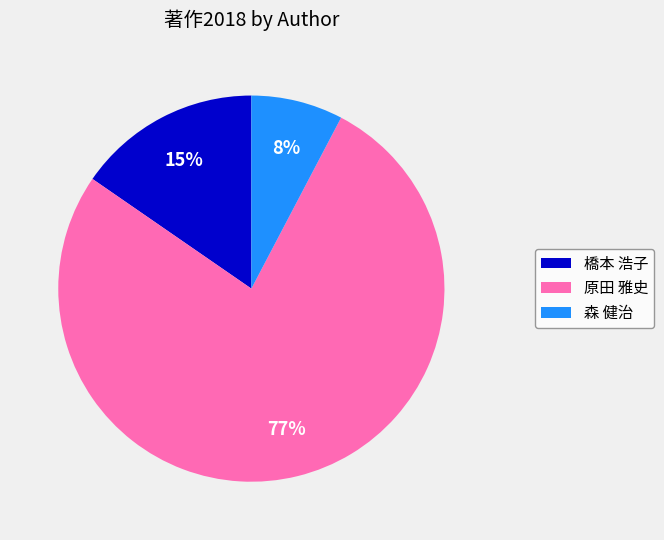

To the nearest percent, what portion does 森 健治 represent?

8%